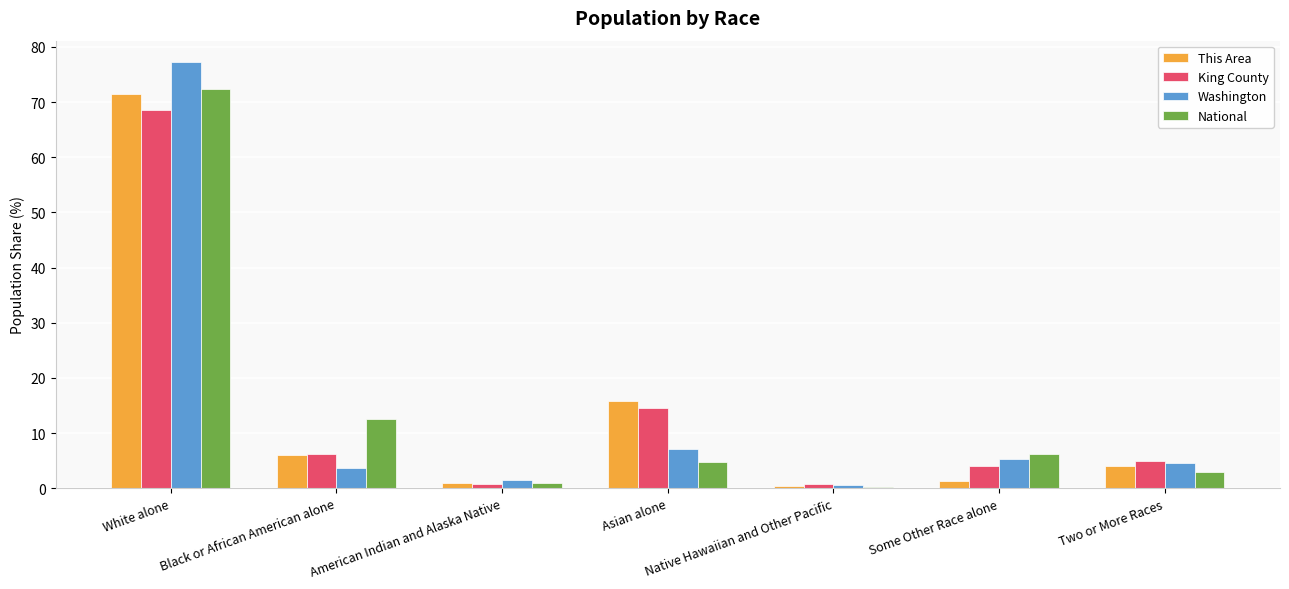

The This Area series shows 1.0 at American Indian and Alaska Native. True or false?

True